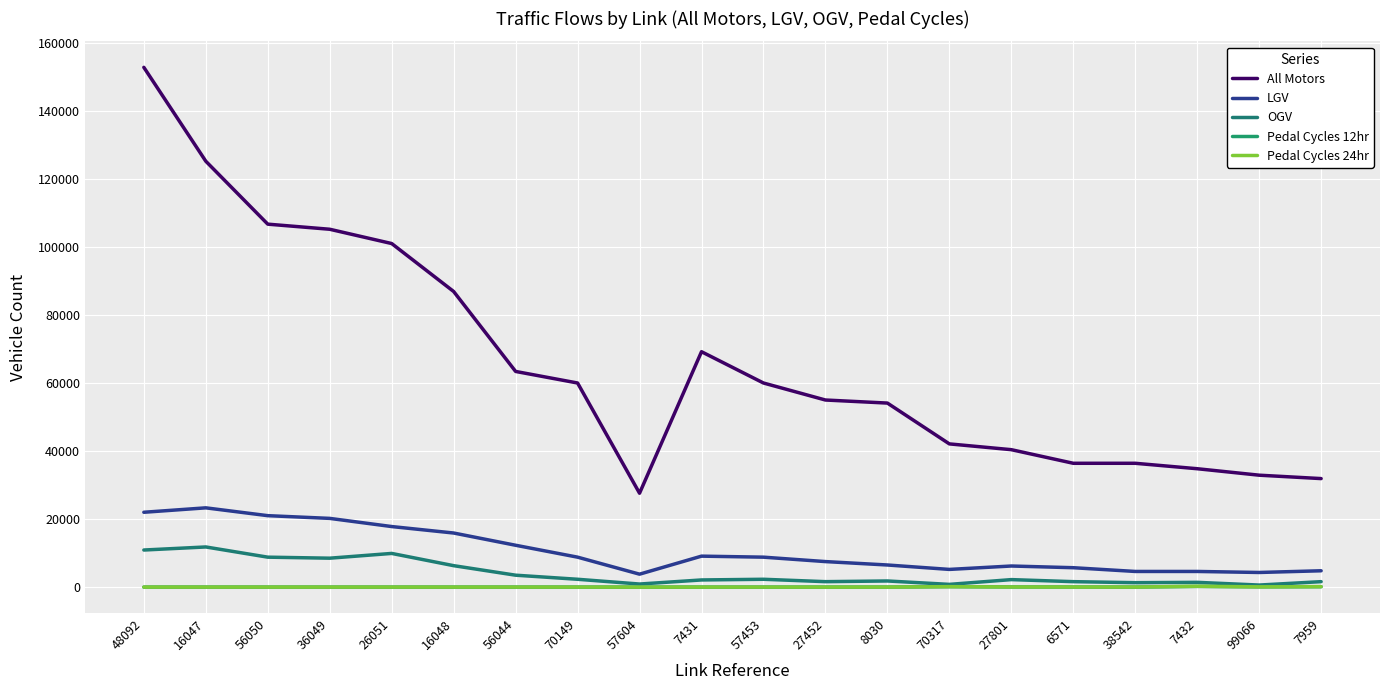

Which series has the largest total across all categories?

All Motors